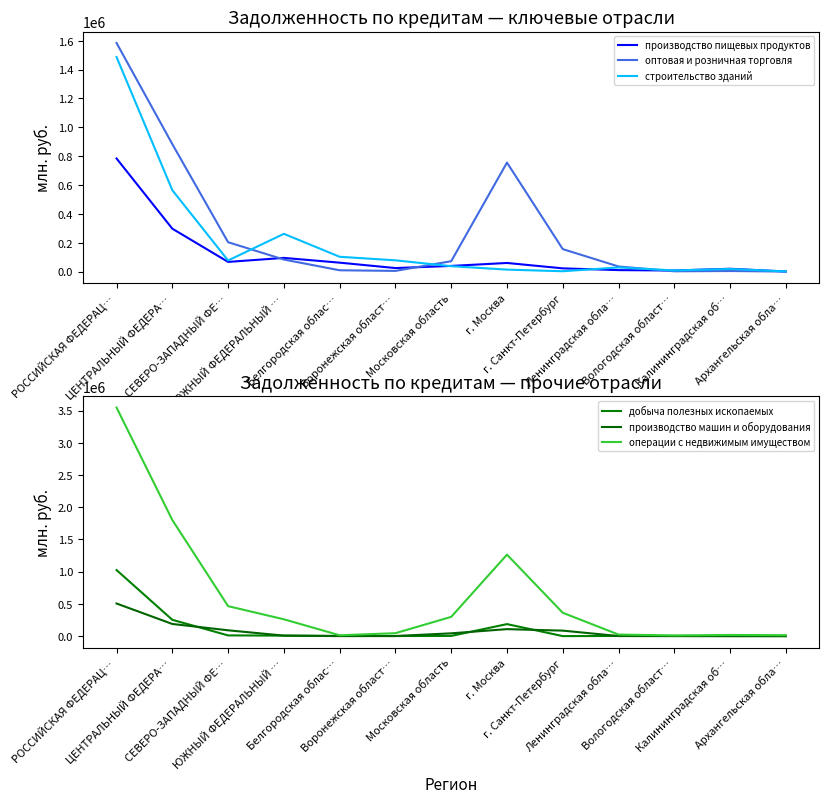

What is the label of the 8th point from the right?

Воронежская област…